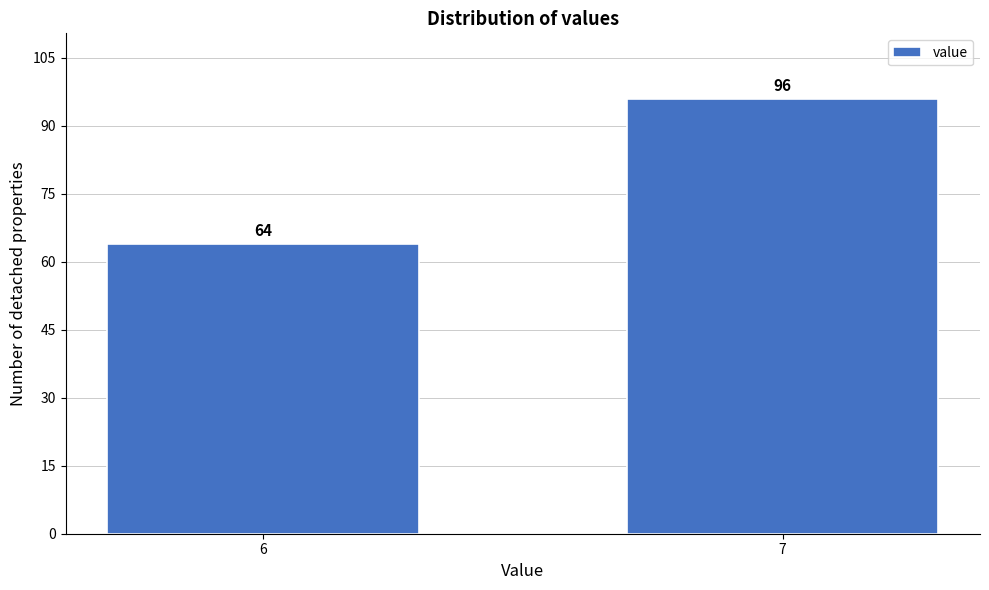

Reading left to right, list all the values displayed in this chart.

6=64	7=96